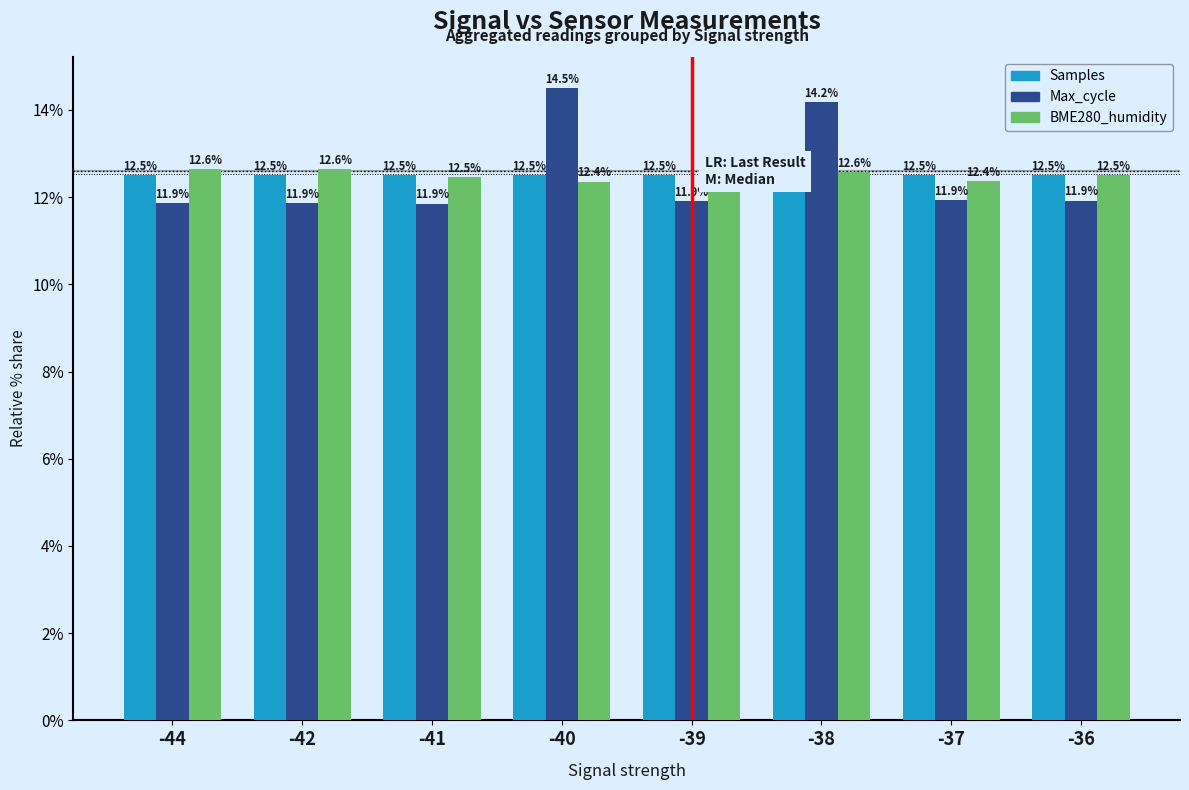

At how many categories does at least one series exceed 12?

8